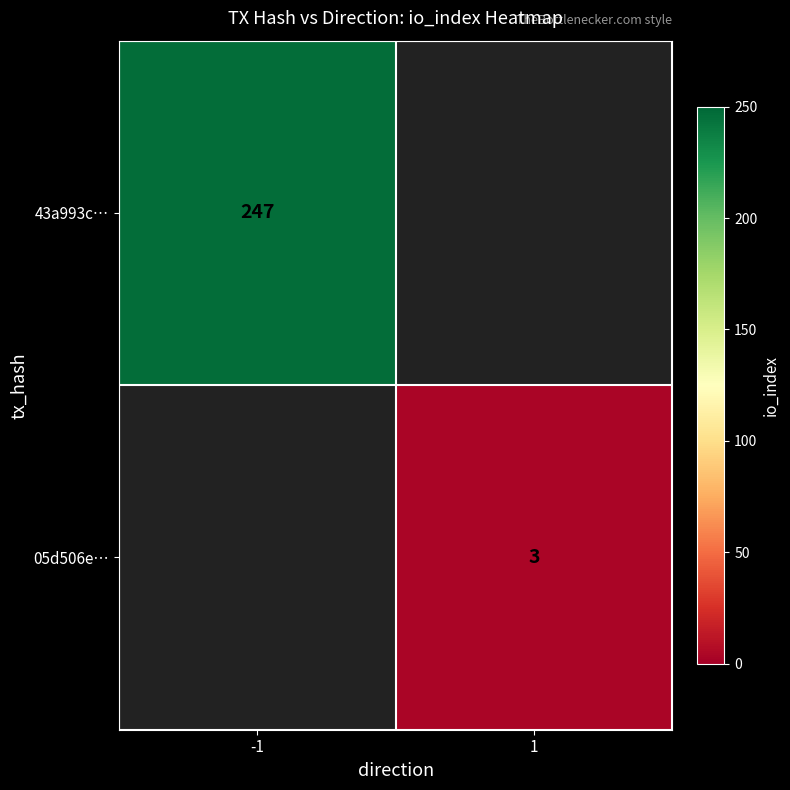

Which has a higher value, 1 or -1?

-1